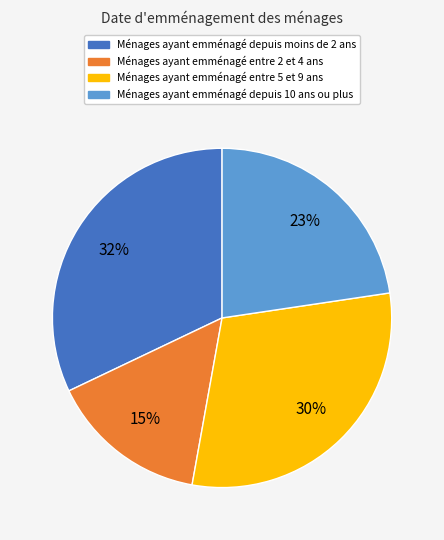

How many segments does this pie chart have?

4